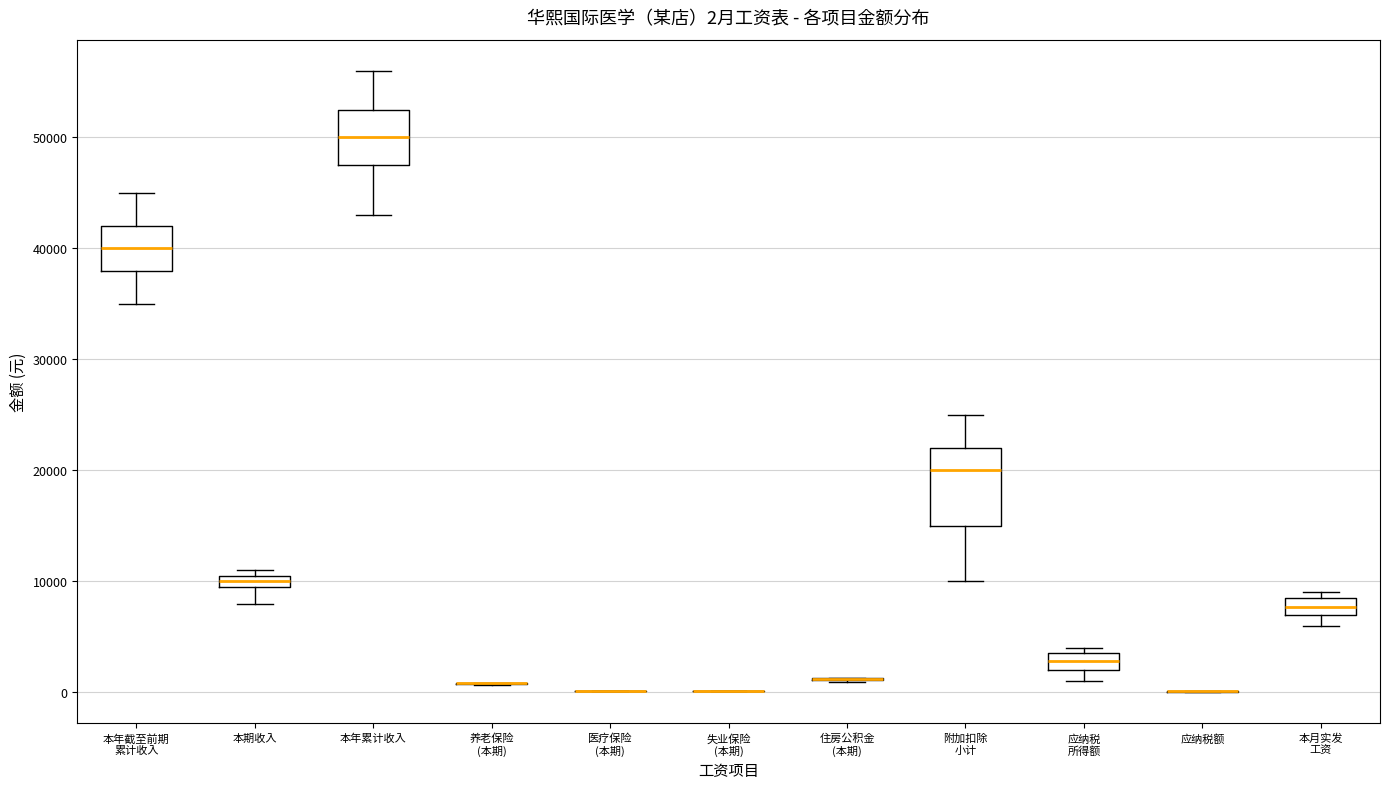

Which box is the tallest, from its lower edge to its upper edge?

附加扣除 小计